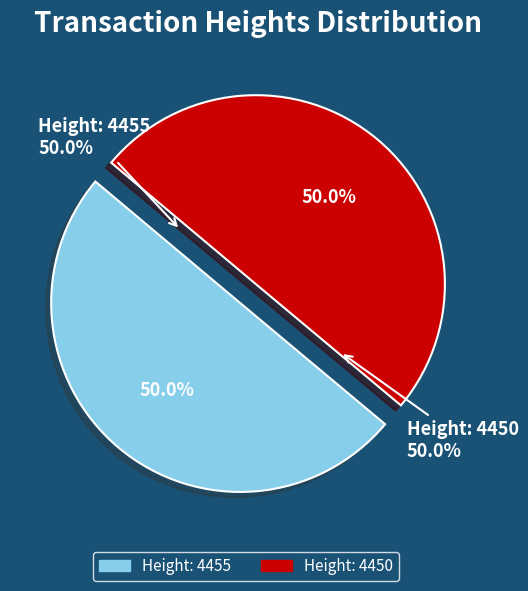

How many slices are in this pie chart?

2